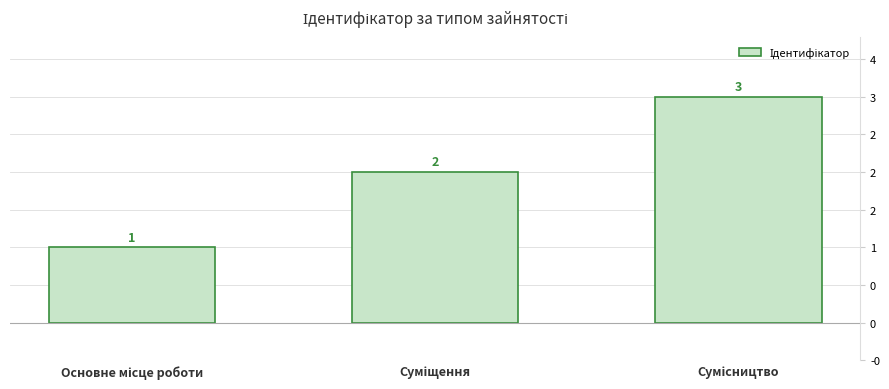

Reading right to left, list all the values displayed in this chart.

Сумісництво=3	Суміщення=2	Основне місце роботи=1